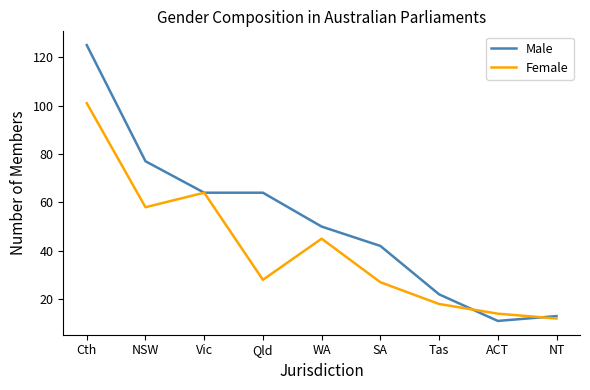

How many lines are shown in the chart?

2